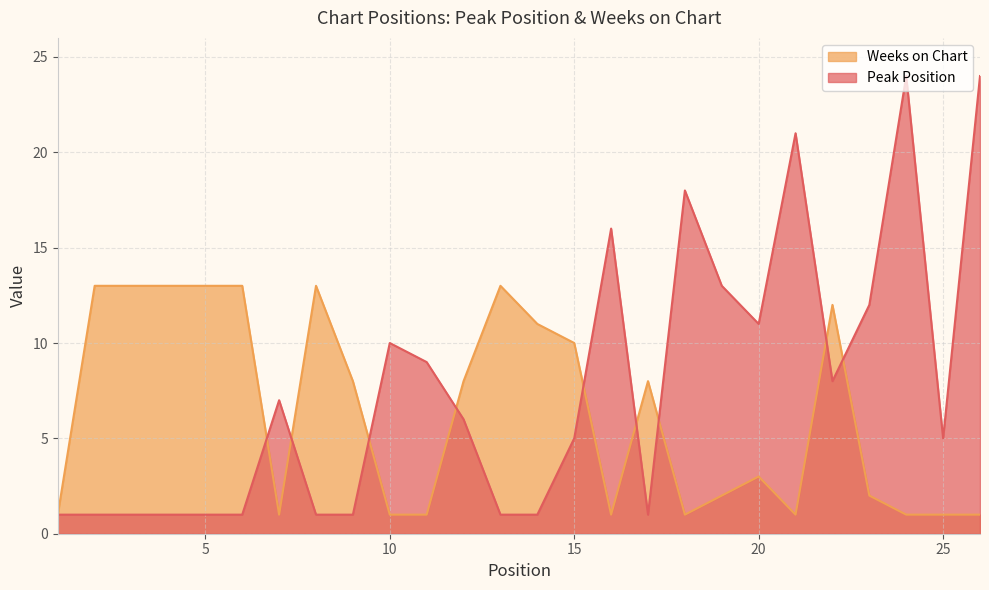

Between 7 and 12, which series saw the biggest shift?

Weeks on Chart